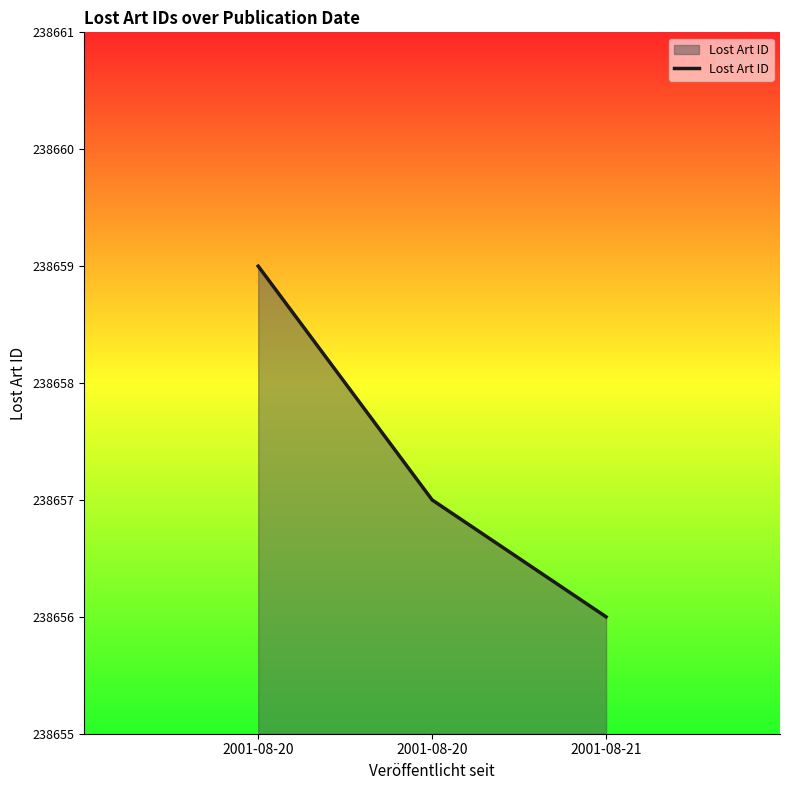

Count the number of data series in this chart.

1